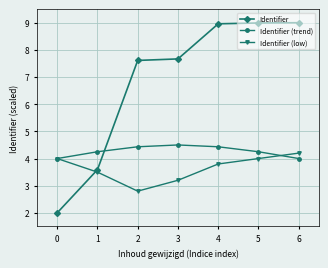

Which series has the largest range (max minus min)?

Identifier